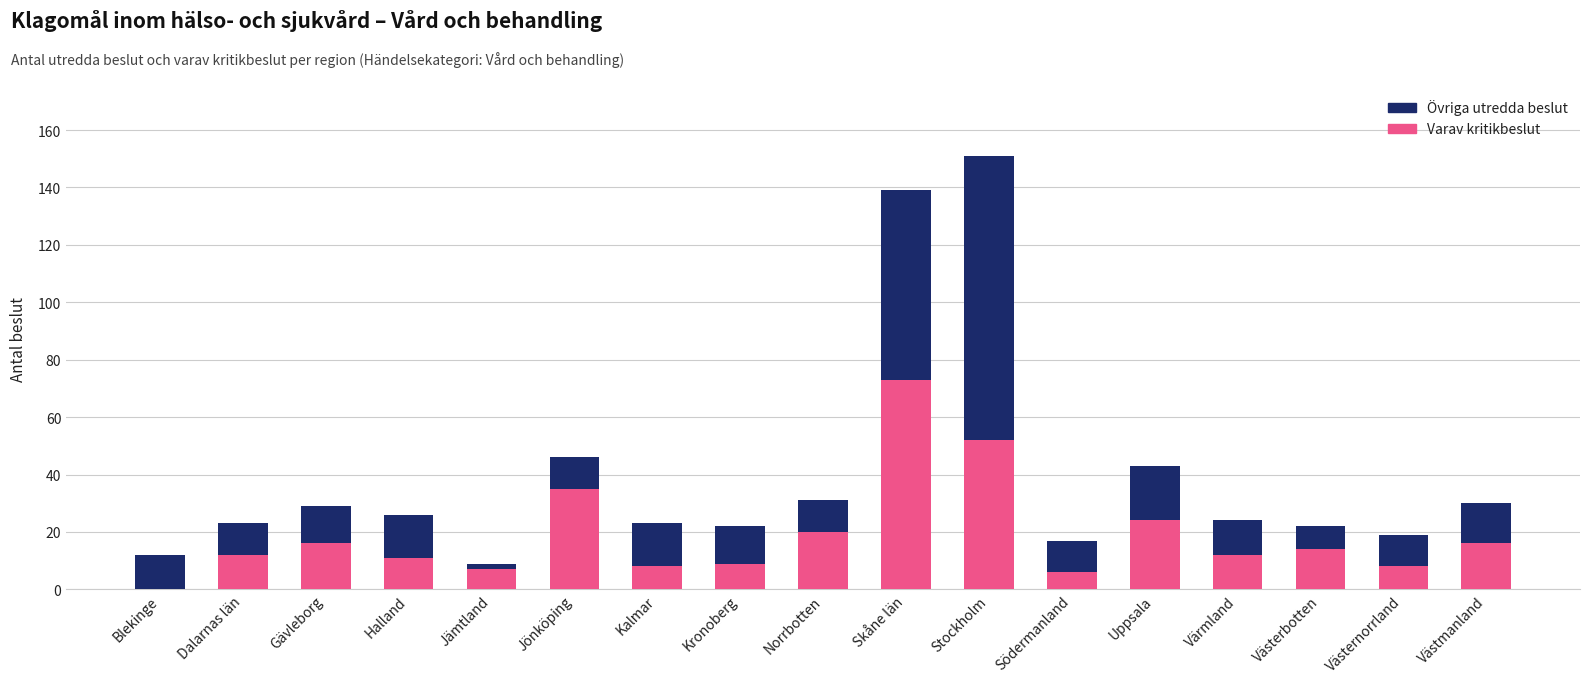

Count the number of categories in the chart.

17